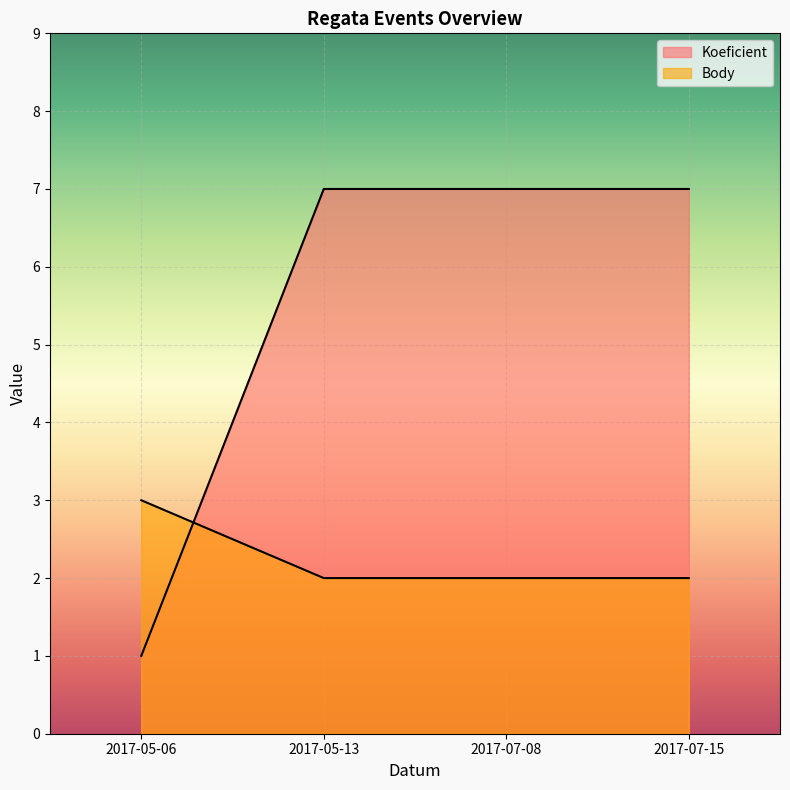

What is the label of the 4th point from the right?

2017-05-06